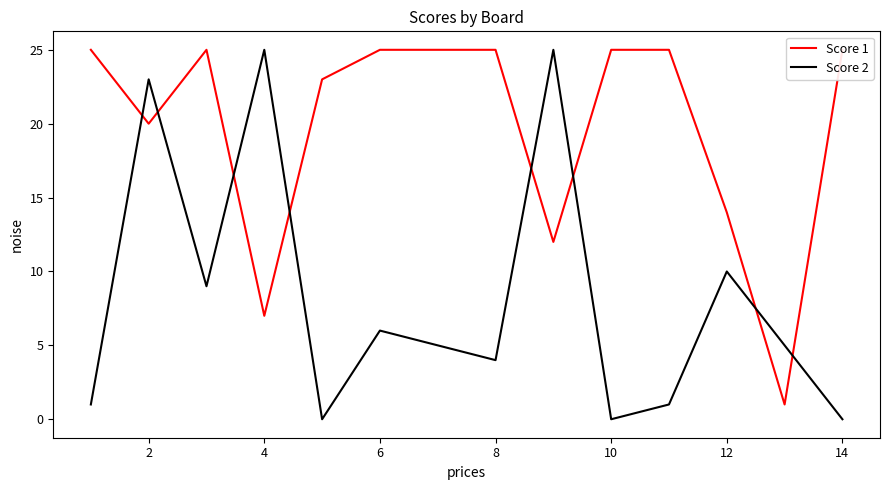

What is the highest value of the Score 2 series?

25